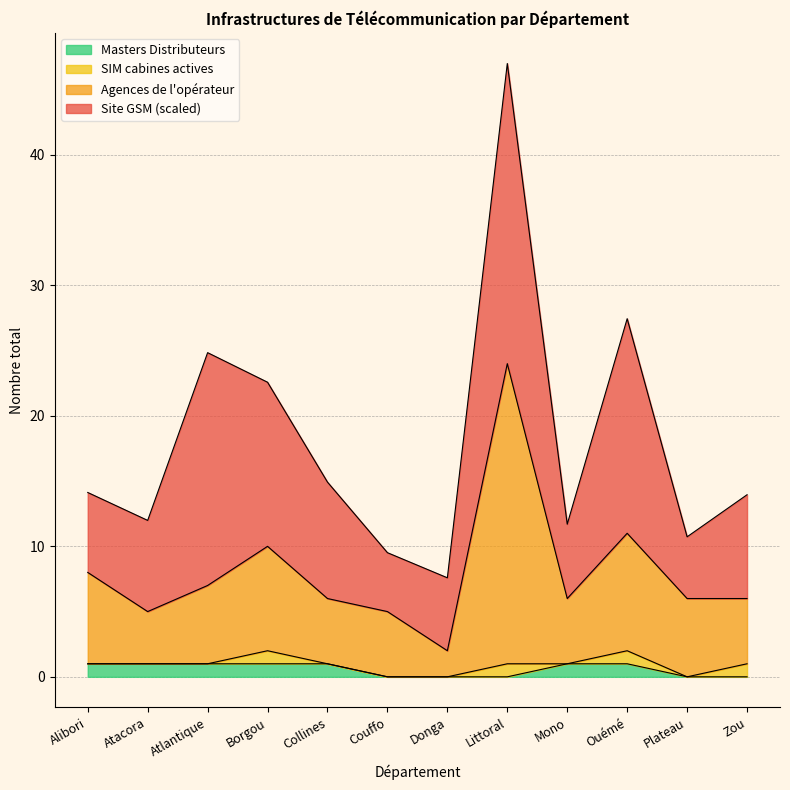

Which has a higher value, Donga or Atacora?

Atacora